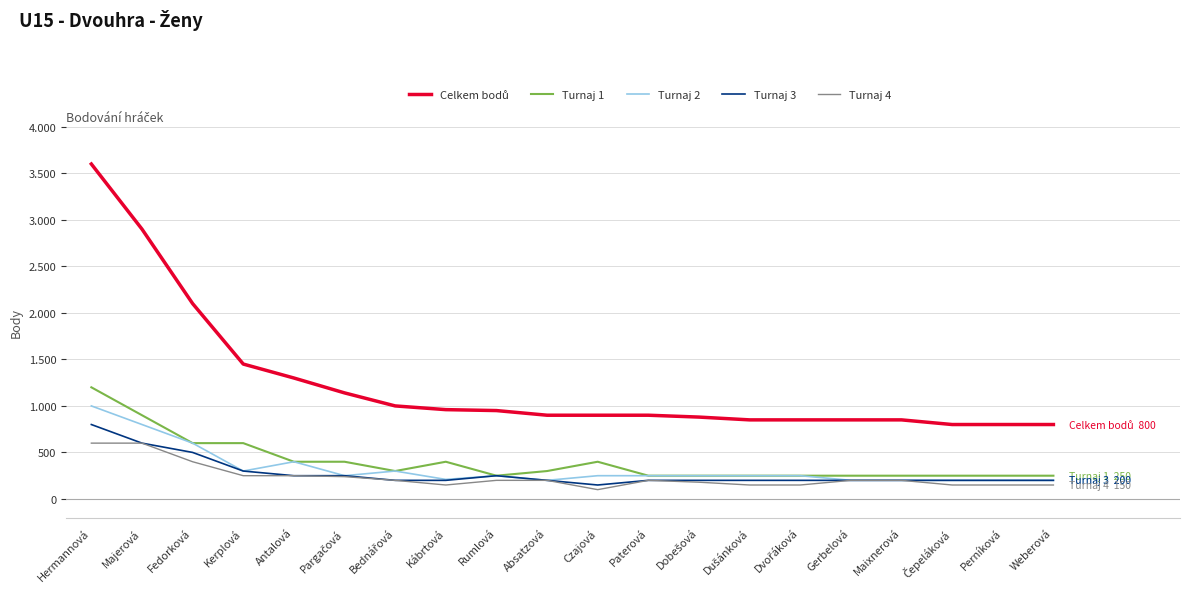

Read the Turnaj 2 value at Bednářová, to the nearest 100.

300